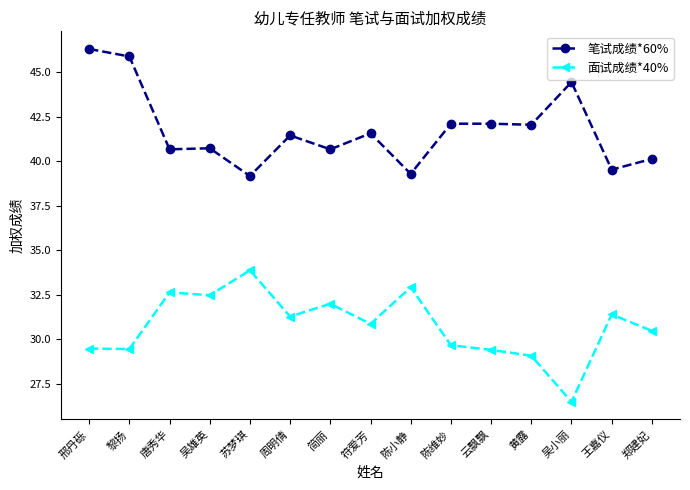

What is the approximate value of 笔试成绩*60% at 郑建妃?

40.1